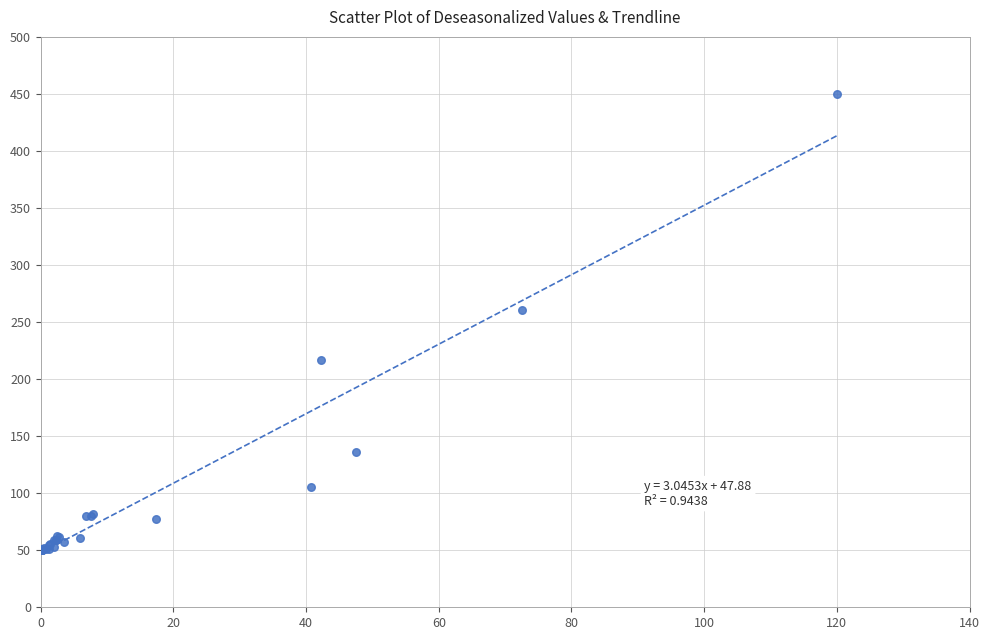

What Y value in the scatter plot is closest to 250?

260.3